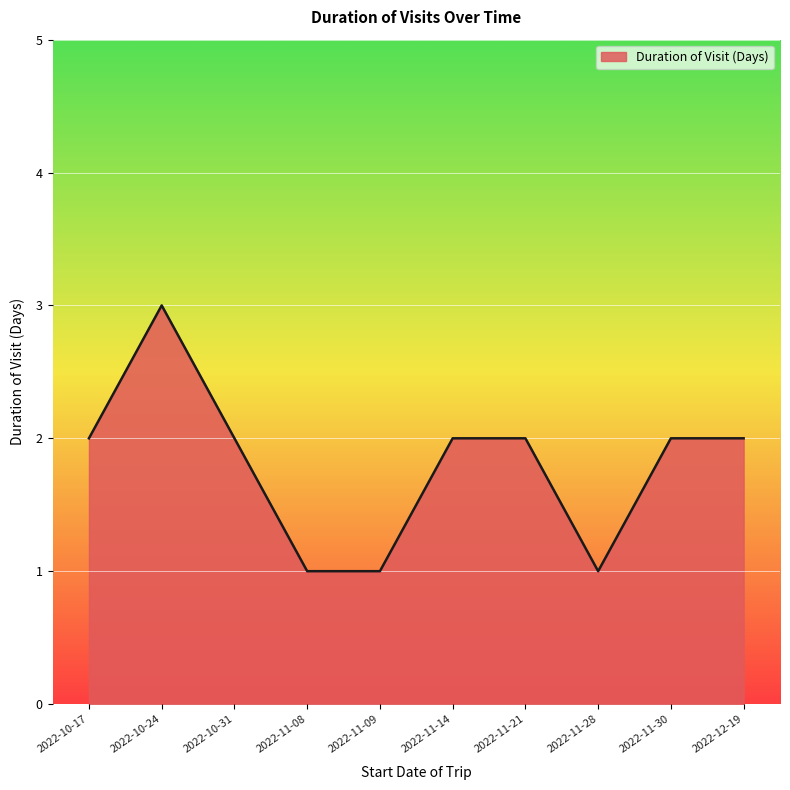

What position from the right is 2022-10-17?

10